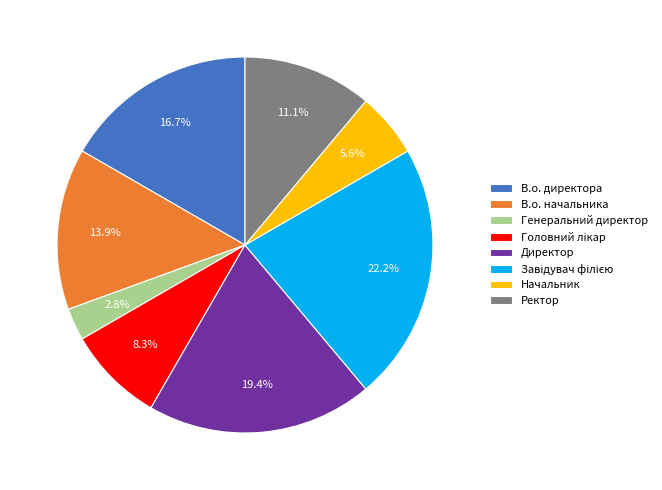

How many slices are in this pie chart?

8